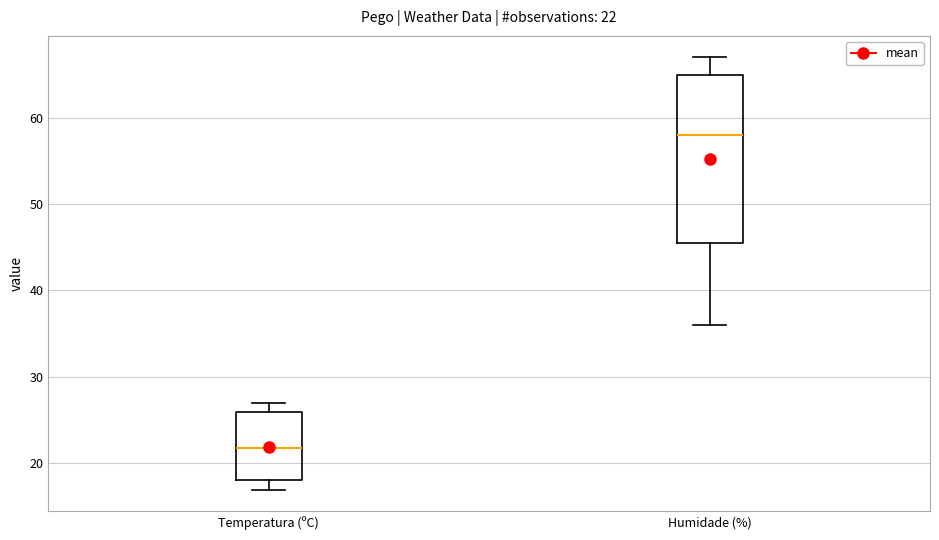

Which box has the highest median line?

Humidade (%)